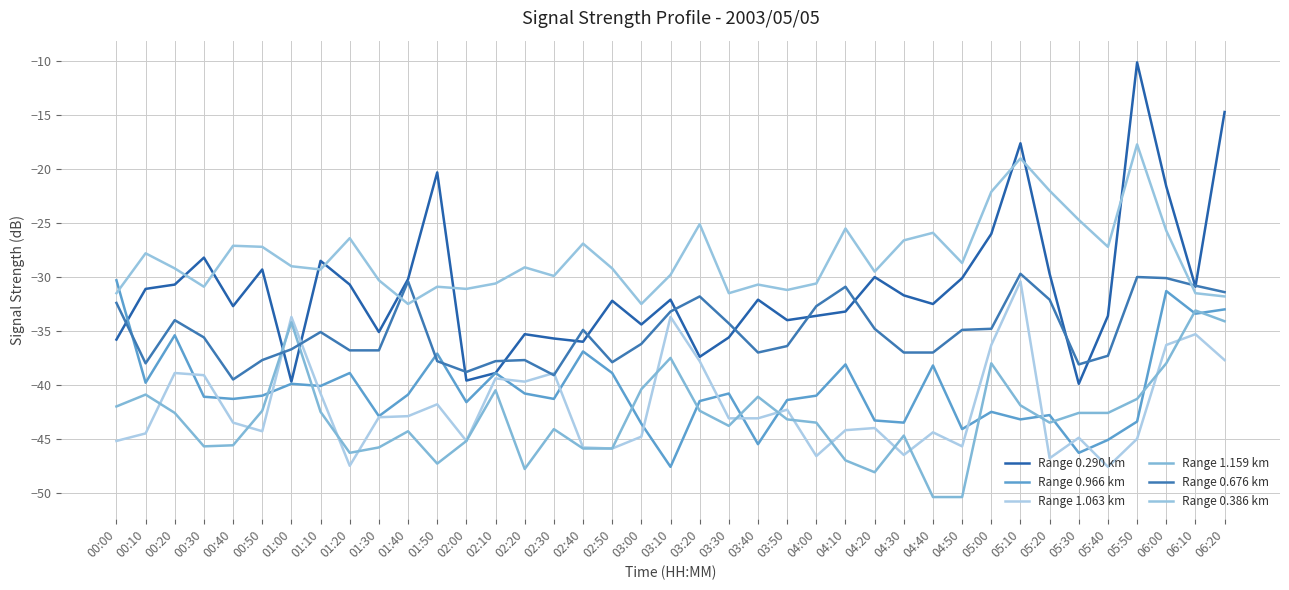

How many times do Range 0.676 km and Range 1.159 km cross each other?

2